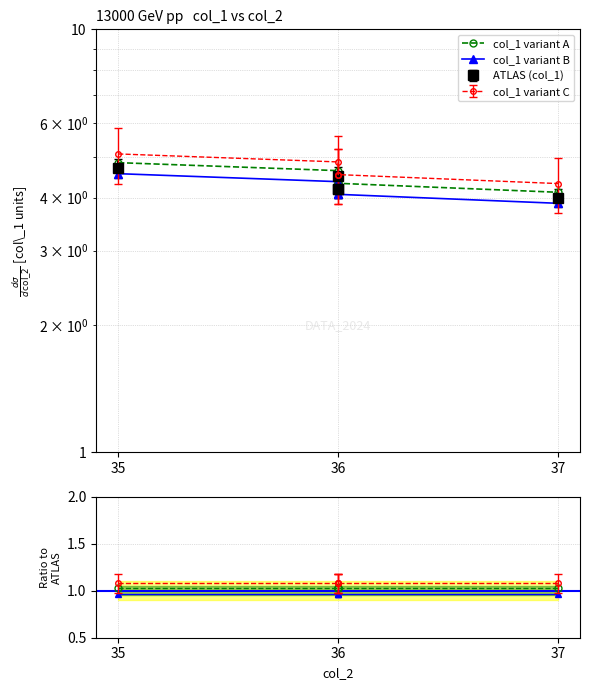

The col_1 variant A series shows 1.0 at 35. True or false?

True